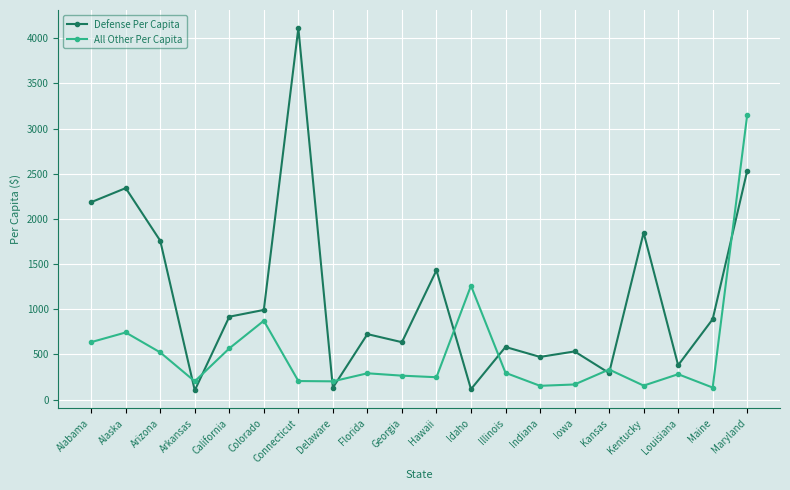

How many values in the All Other Per Capita series are below 290?

10